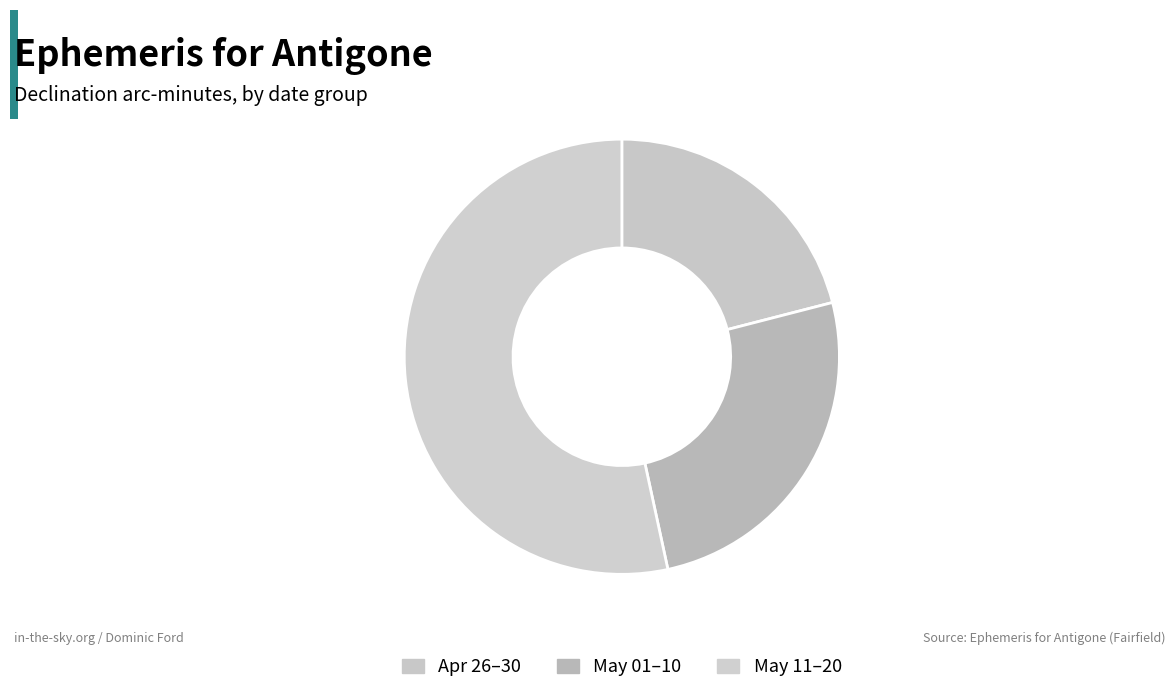

How many slices are in this pie chart?

3